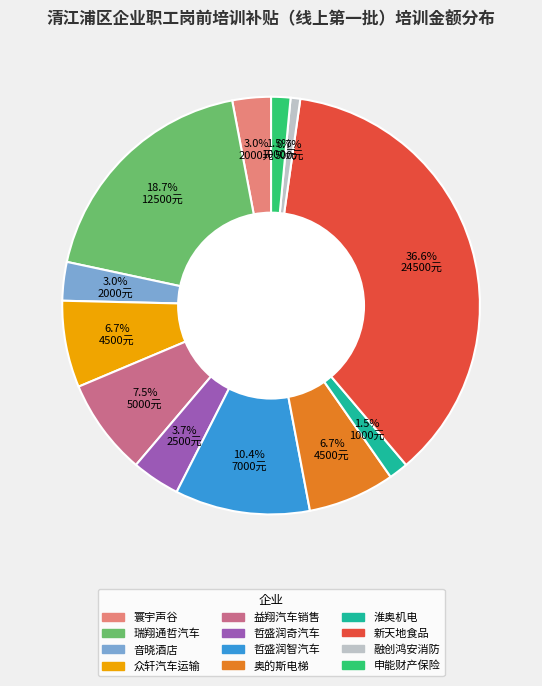

Count the number of slices in the pie.

12